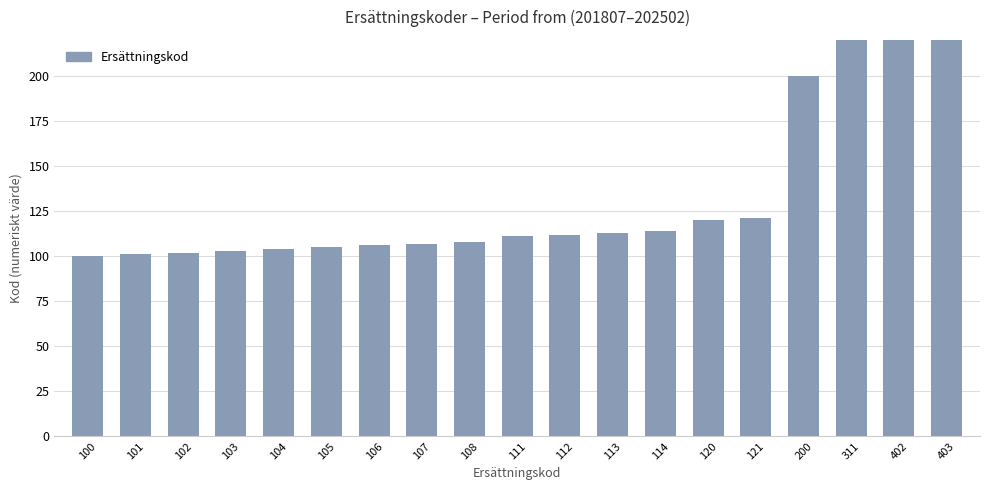

Does the chart contain stacked bars?

No